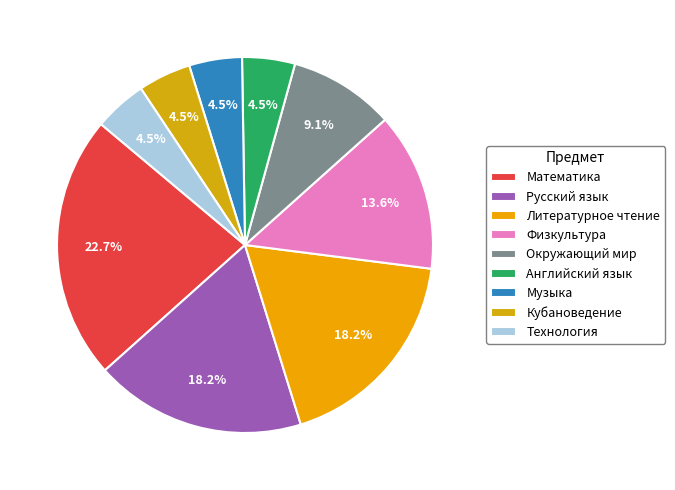

To the nearest percent, what portion does Русский язык represent?

18%